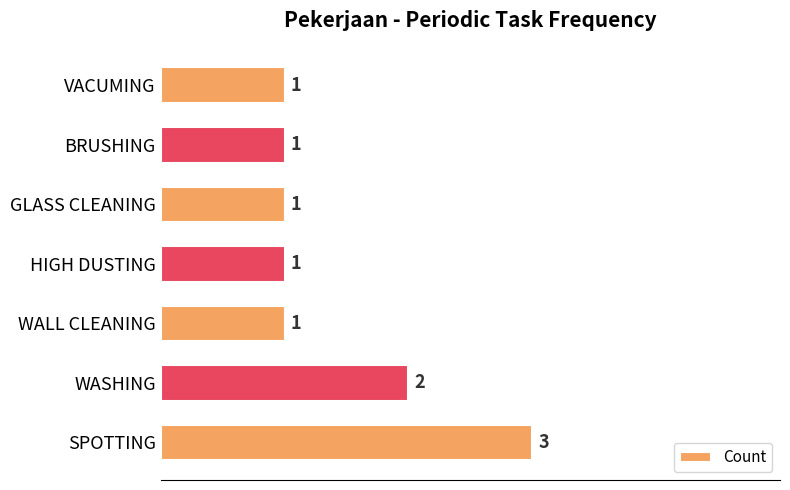

The value at VACUMING is 1. True or false?

True